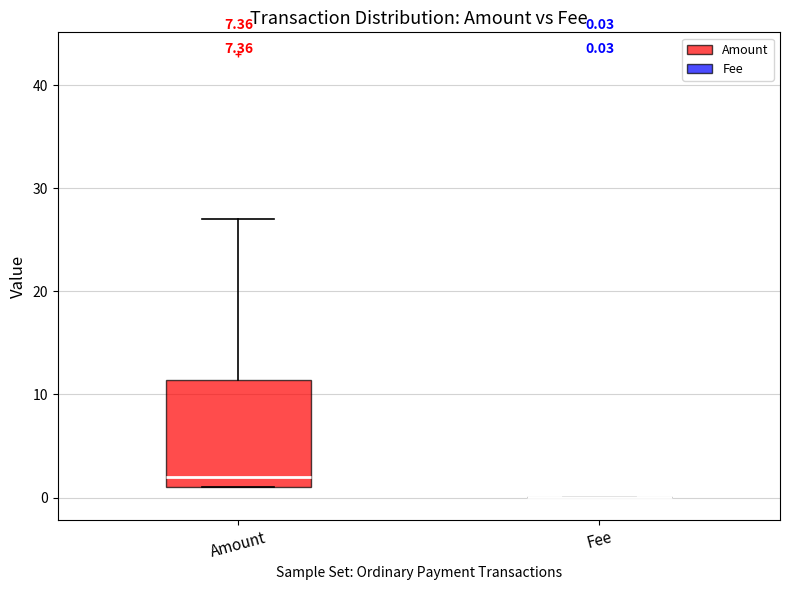

Comparing the boxes themselves (not the whiskers), which one is the tallest?

Amount